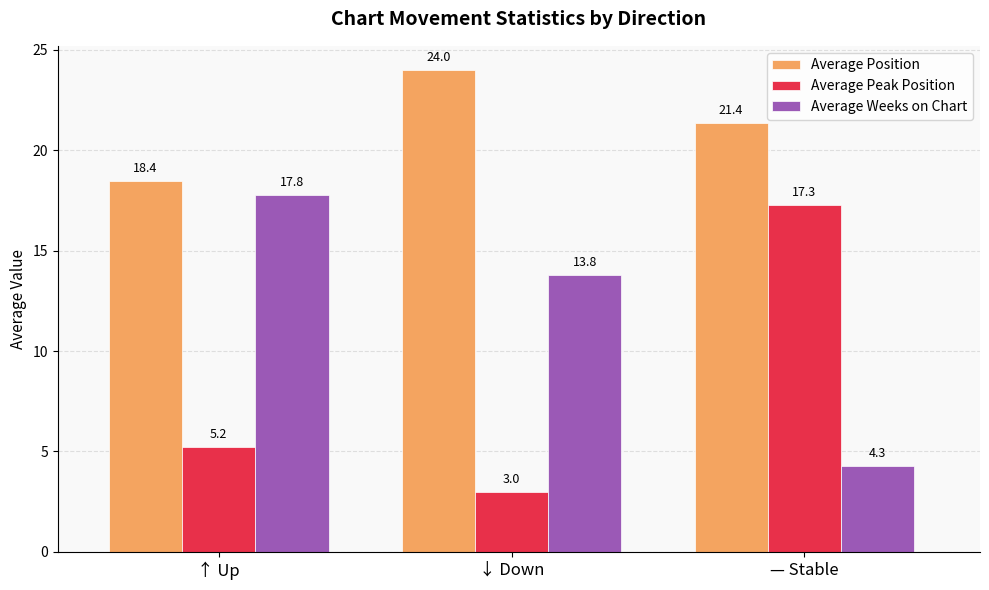

Where does the Average Position series first go above 21?

↓ Down